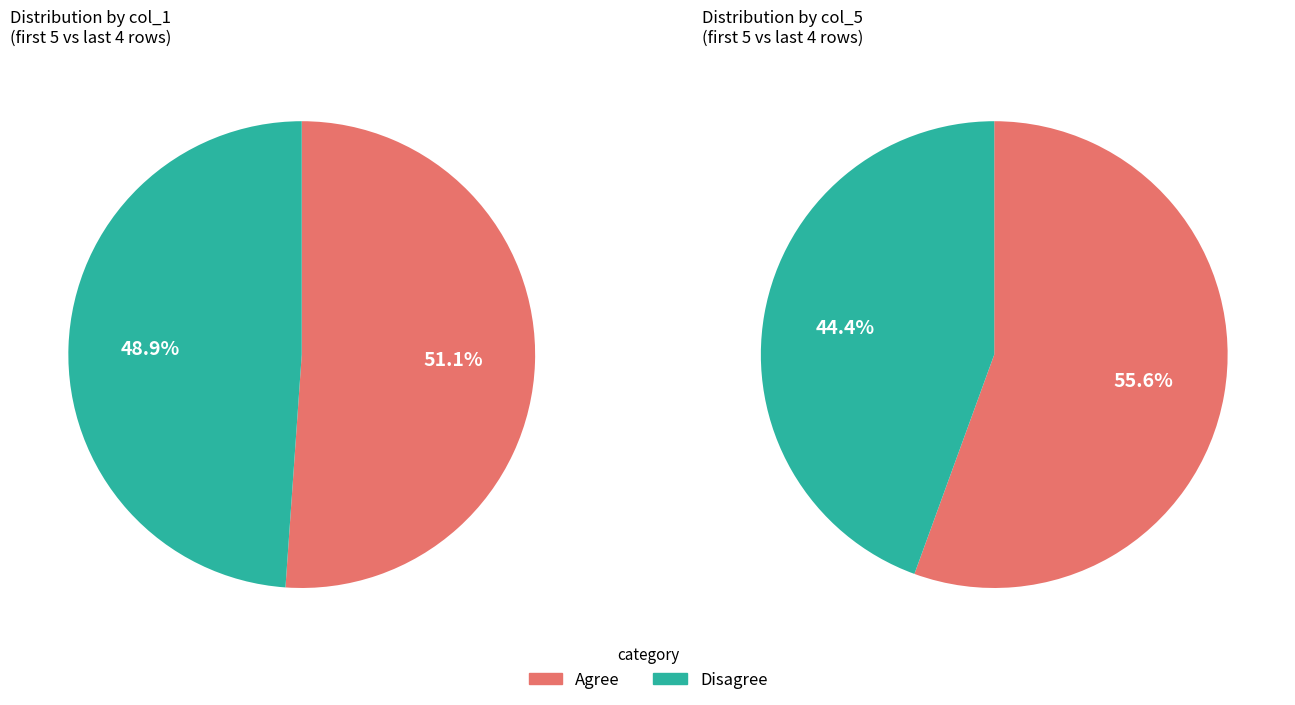

Between 1 and 2, which series saw the biggest shift?

col_1